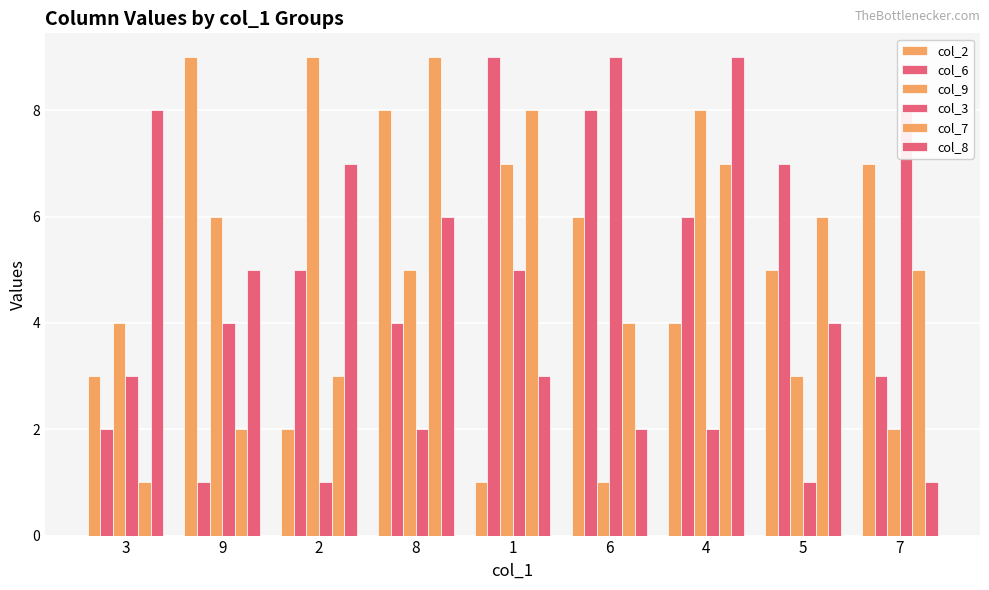

How many bars are there in each group?

6